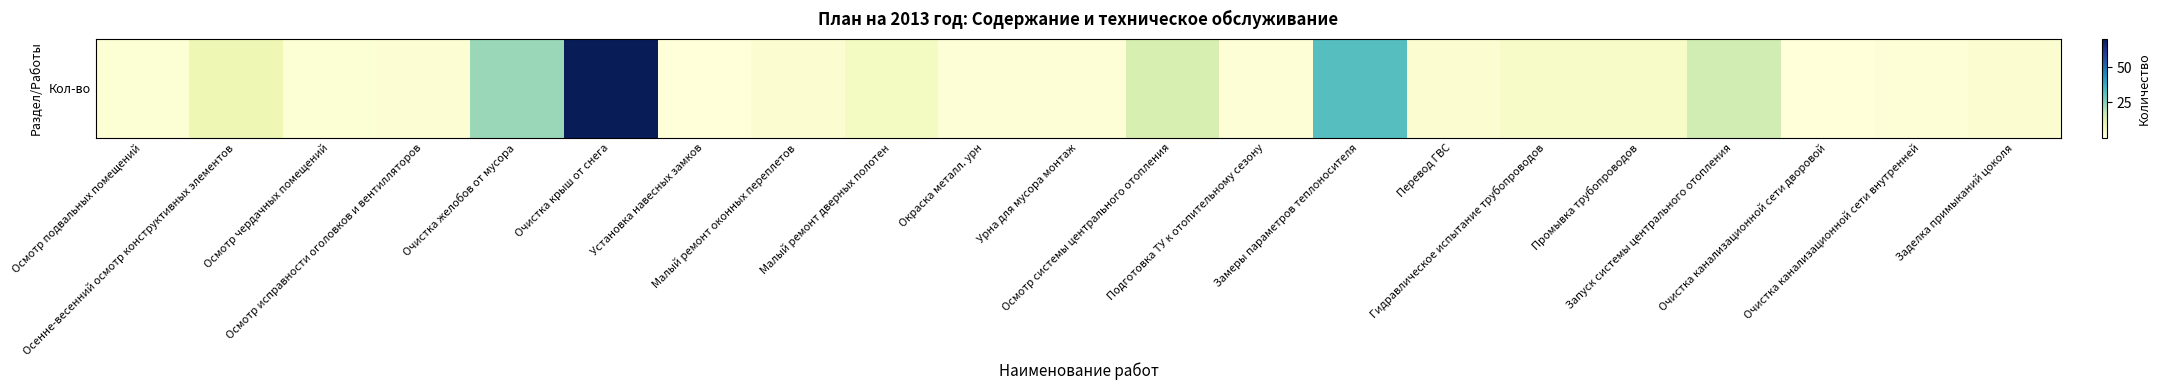

What is the difference between the values at Осмотр исправности оголовков и вентилляторов and Малый ремонт оконных переплетов?

0.5